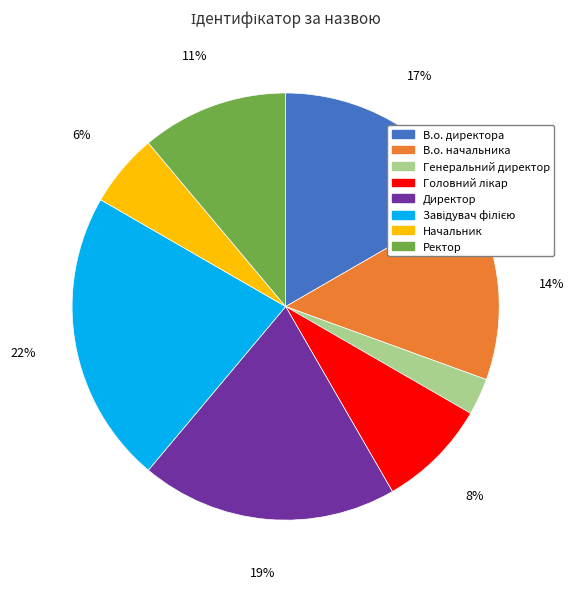

Is there any slice that represents more than half of the pie?

No